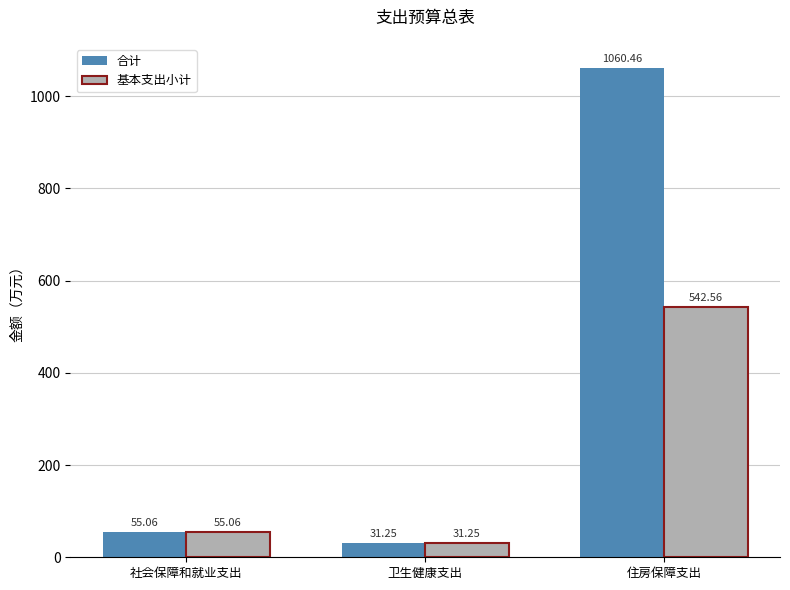

What is the sum of the 基本支出小计 values at 社会保障和就业支出 and 住房保障支出?

597.6